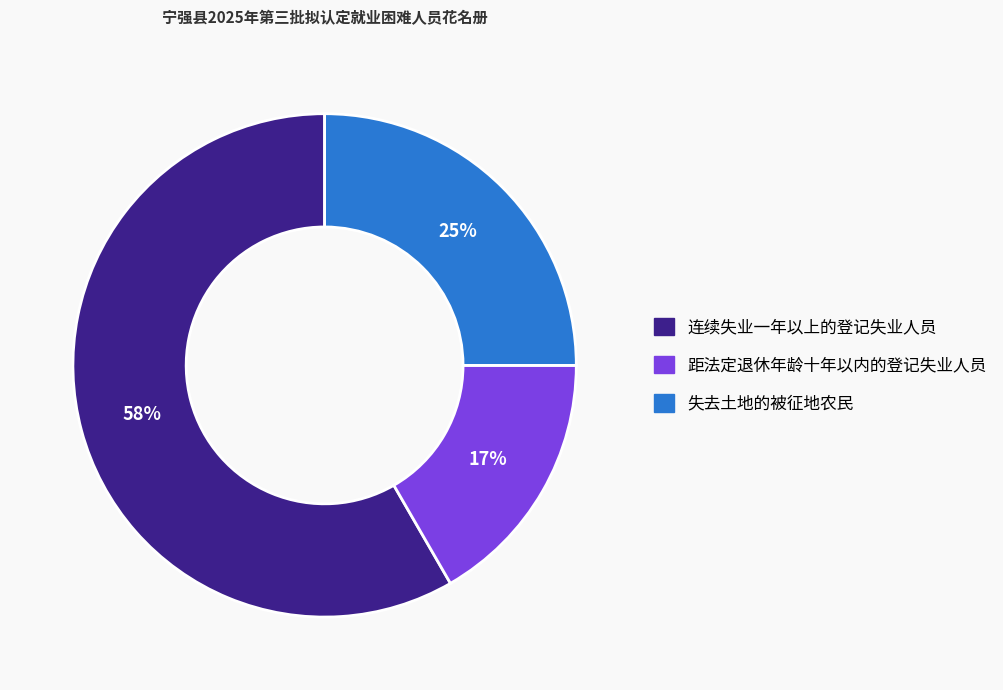

Approximately how many times larger is the value at 距法定退休年龄十年以内的登记失业人员 compared to 连续失业一年以上的登记失业人员?

0.3